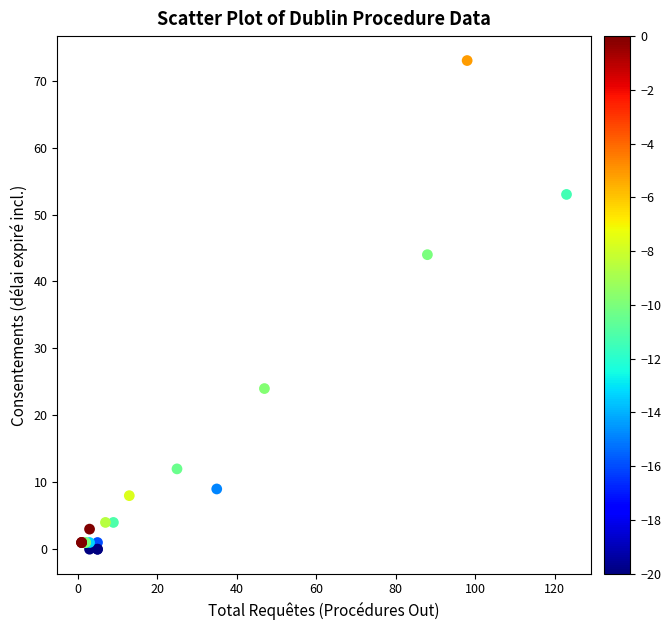

What Y value in the scatter plot is closest to 36?

44